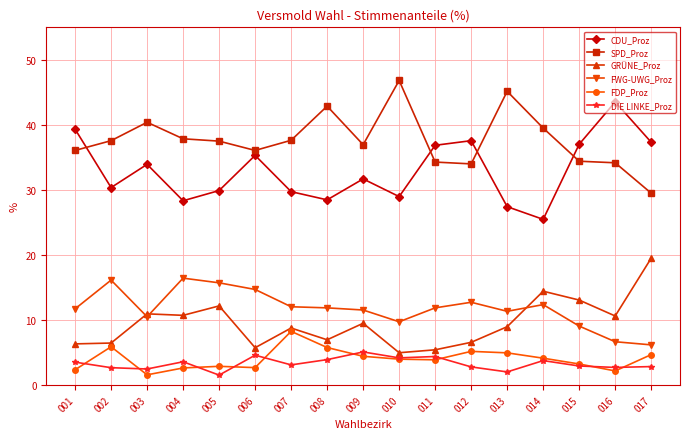

True or false: GRÜNE_Proz and FDP_Proz intersect in this chart.

False